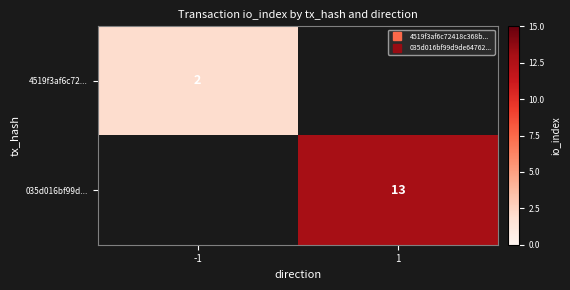

Read the 4519f3af6c72... value at -1.

2.0